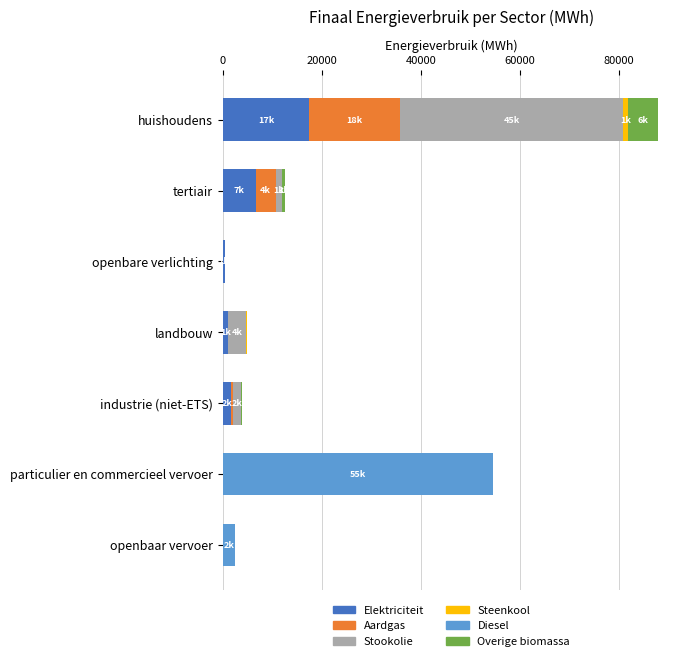

At which category is the sum across all series the highest?

huishoudens